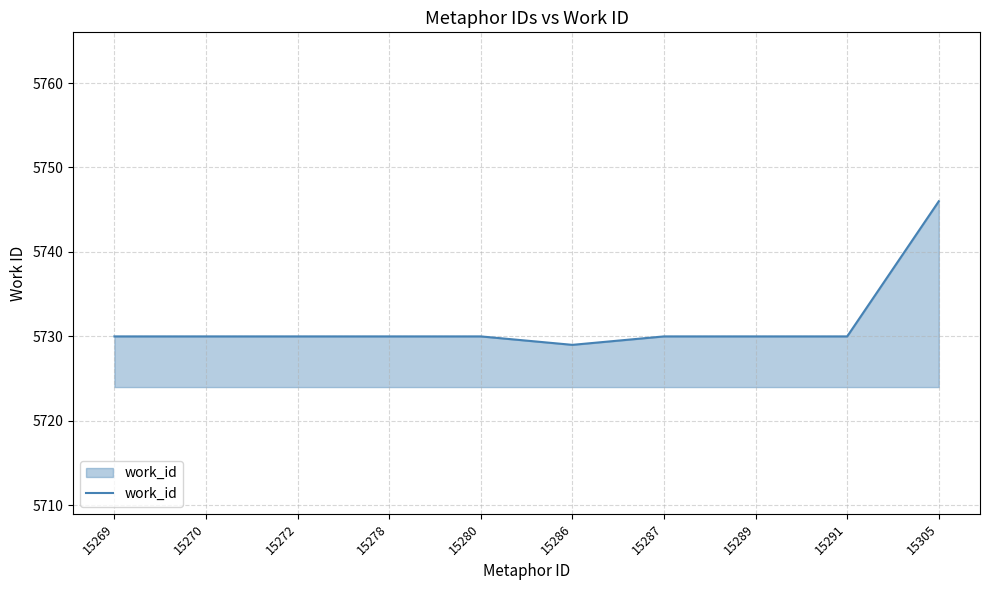

What is the difference between the maximum and minimum values?

17